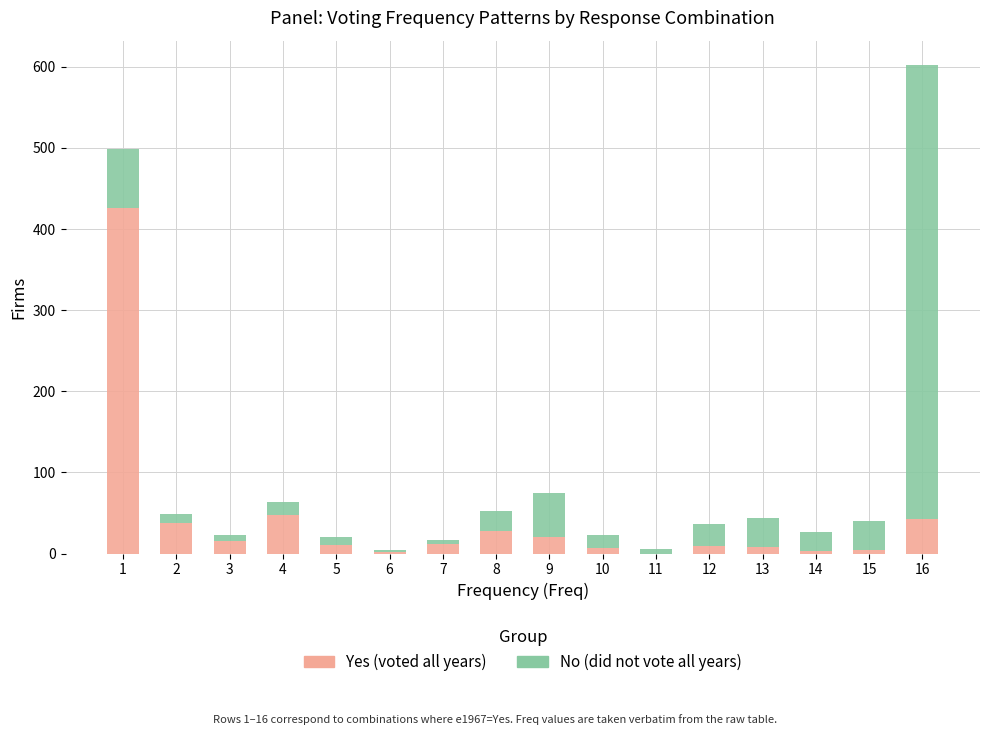

What is the highest value of the Yes (voted all years) series?

426